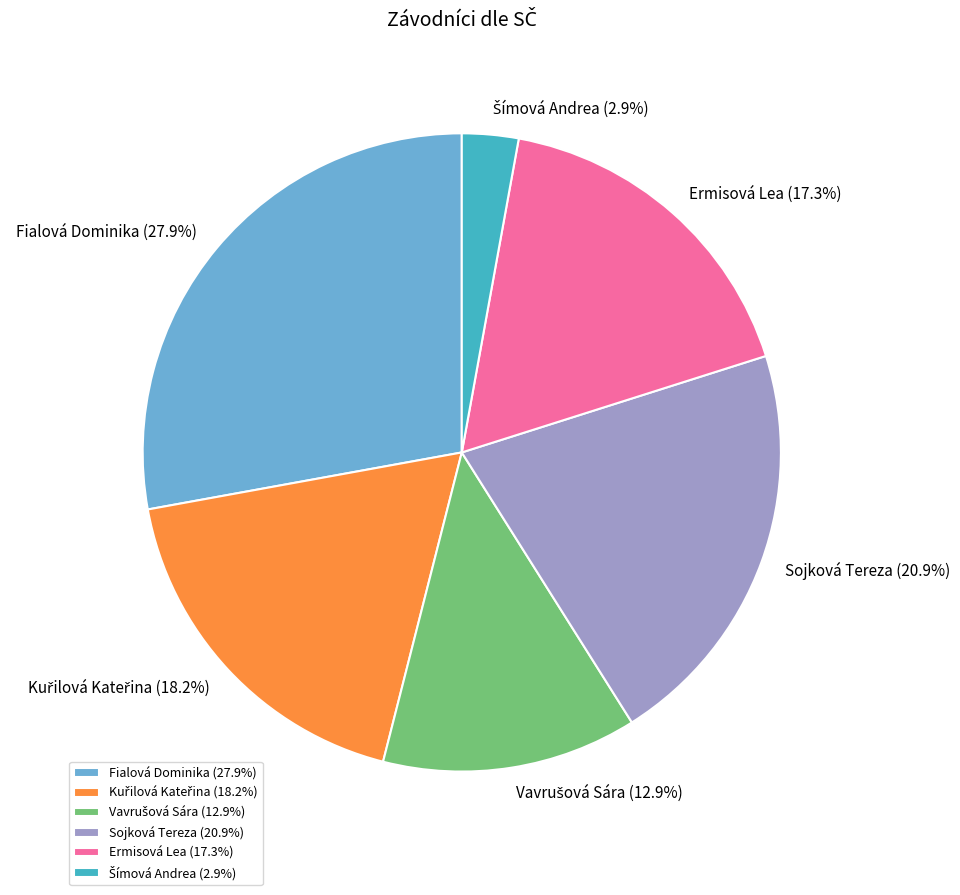

Approximately how many times larger is the value at Ermisová Lea (17.3%) compared to Fialová Dominika (27.9%)?

0.6